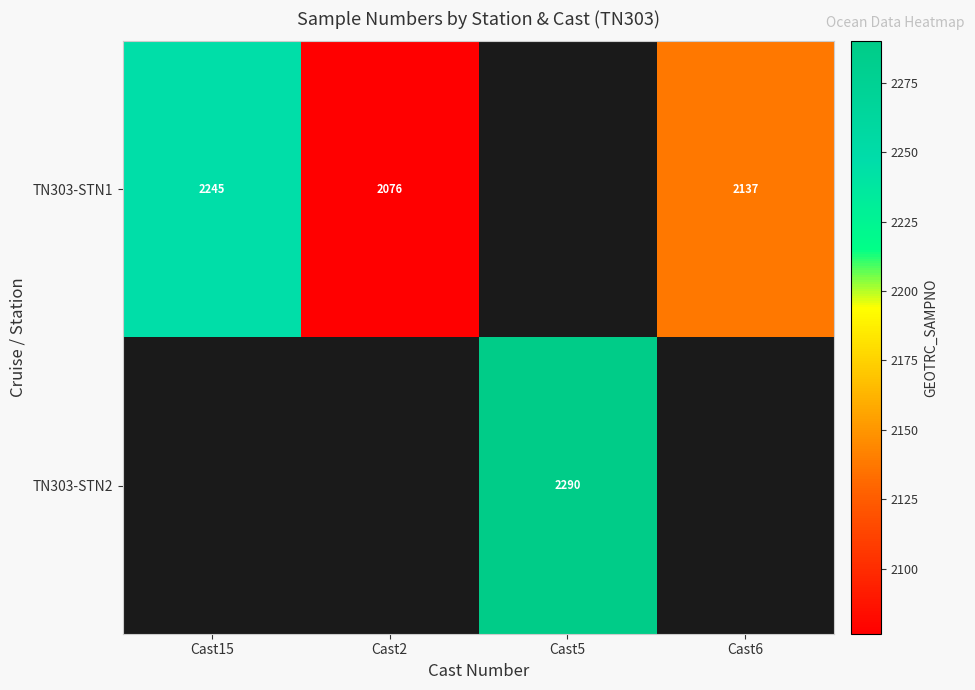

True or false: TN303-STN1 has a value of 2137.0 at Cast6.

True